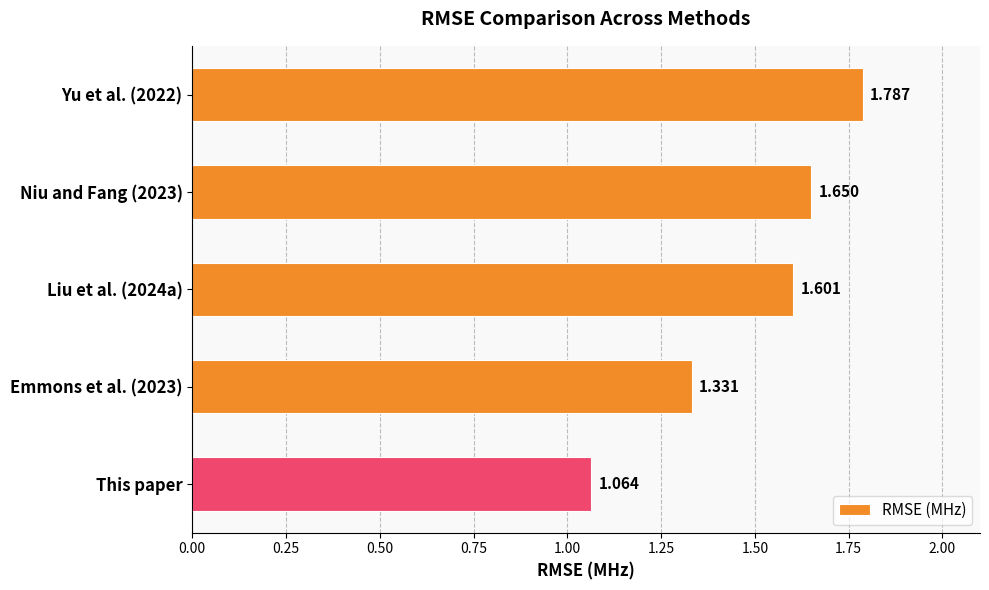

What is the average value?

1.5